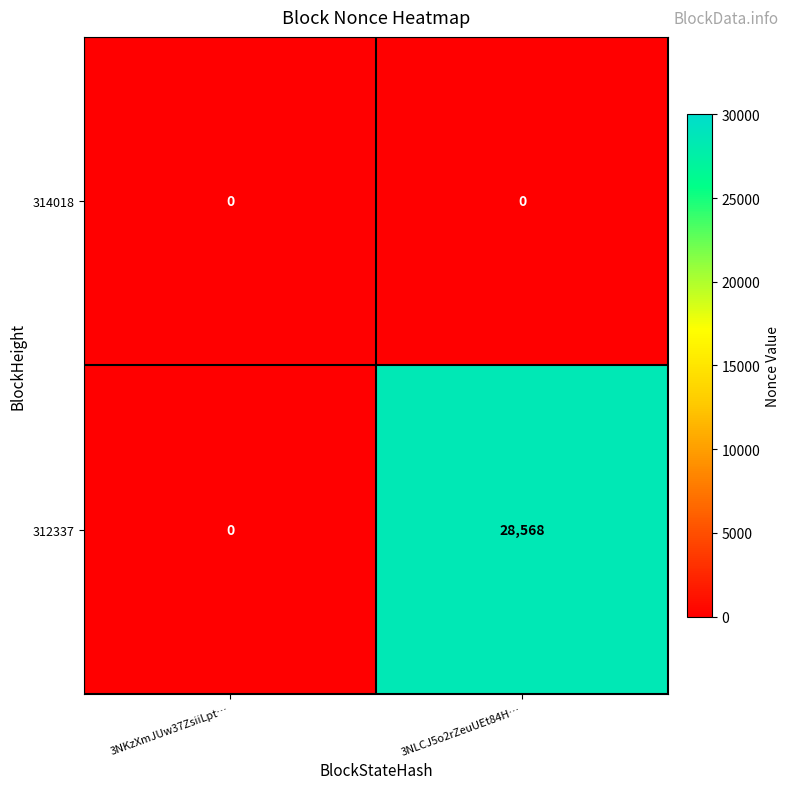

Reading left to right, transcribe all the data shown in this chart.

314018: 3NKzXmJUw37ZsiiLpt…=0	3NLCJ5o2rZeuUEt84H…=0
312337: 3NKzXmJUw37ZsiiLpt…=0	3NLCJ5o2rZeuUEt84H…=28568